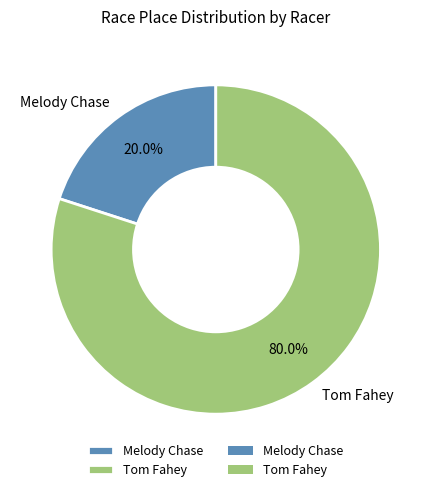

What percentage is NOT represented by Melody Chase?

80.0%